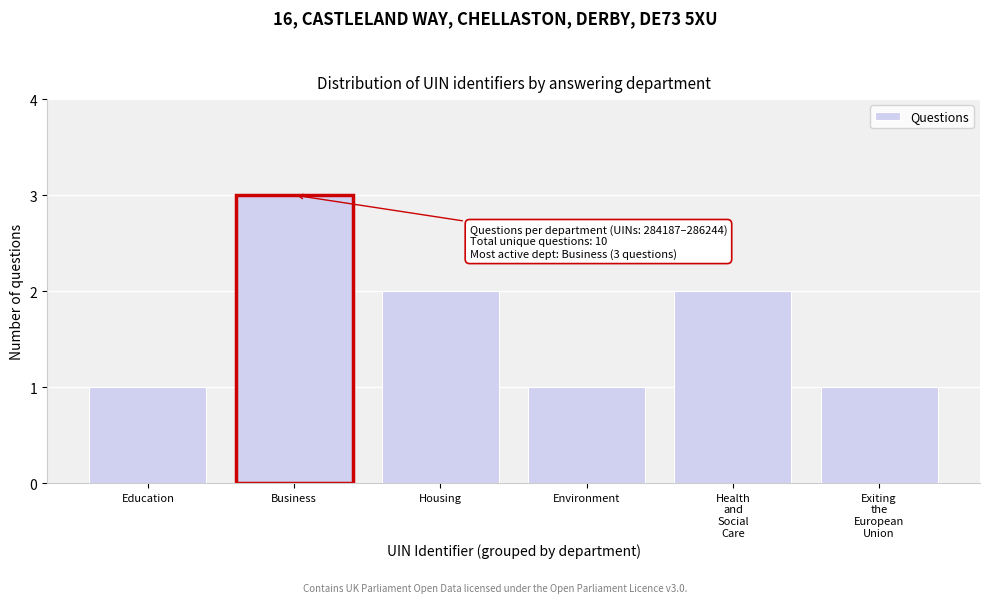

Reading right to left, what are all the values shown in this chart?

1	2	1	2	3	1